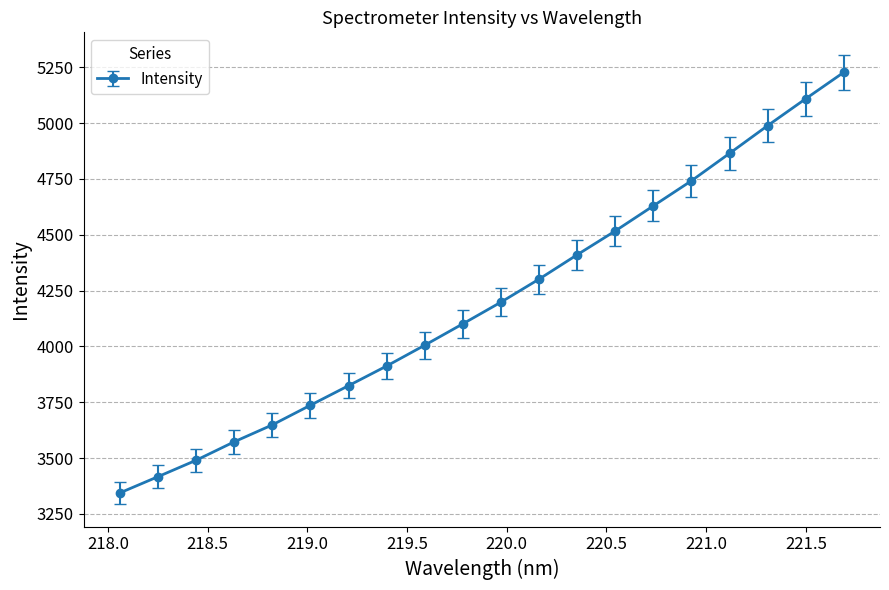

What is the value of the 20th point from the left?

5227.6